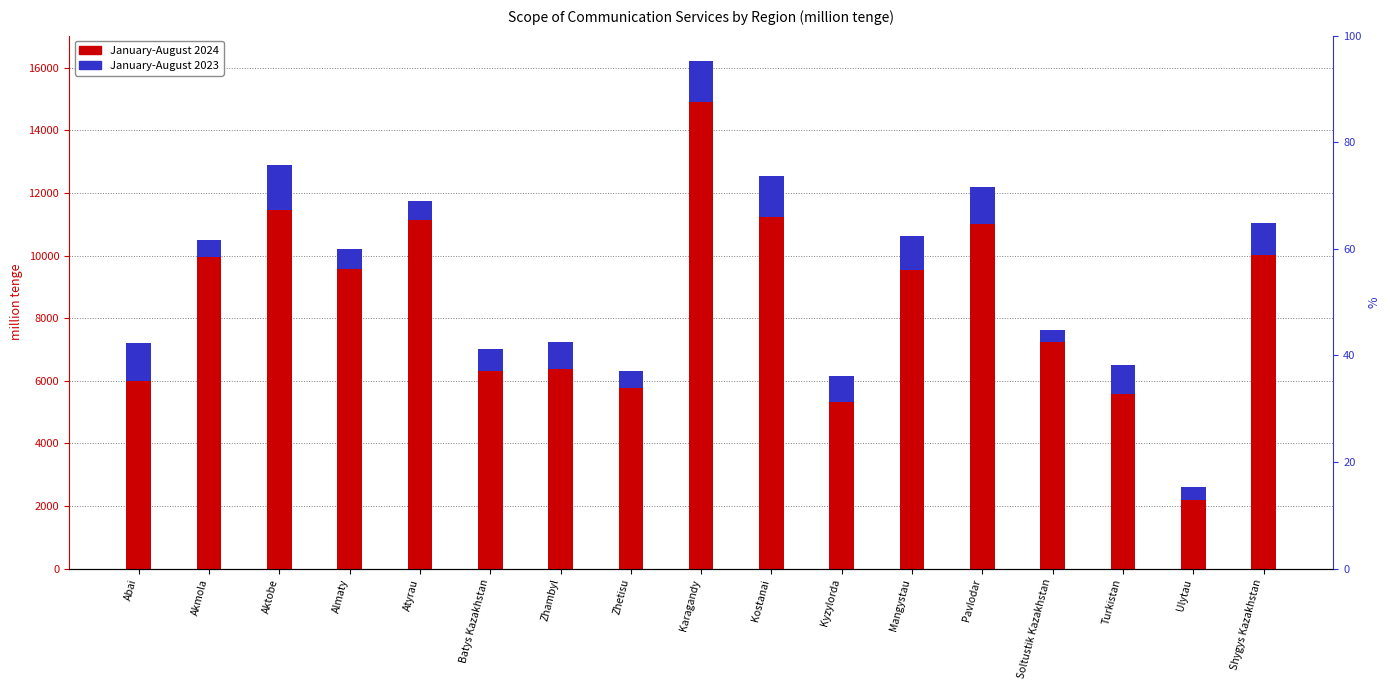

True or false: January-August 2024 has a value of 16565.1 at Mangystau.

False